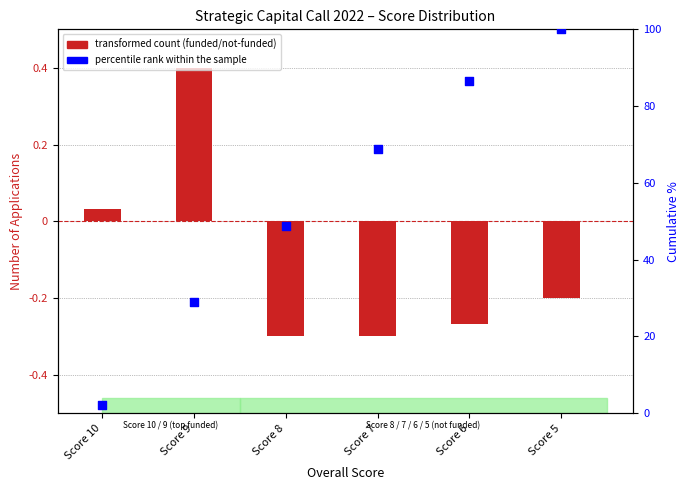

What is the total value across all series at Score 8?

48.6